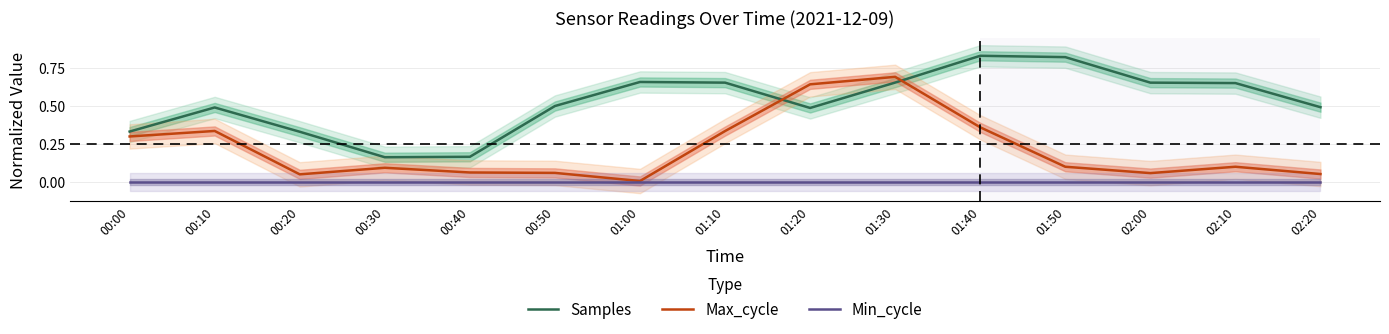

What is the total value across all series at 01:50?

0.9